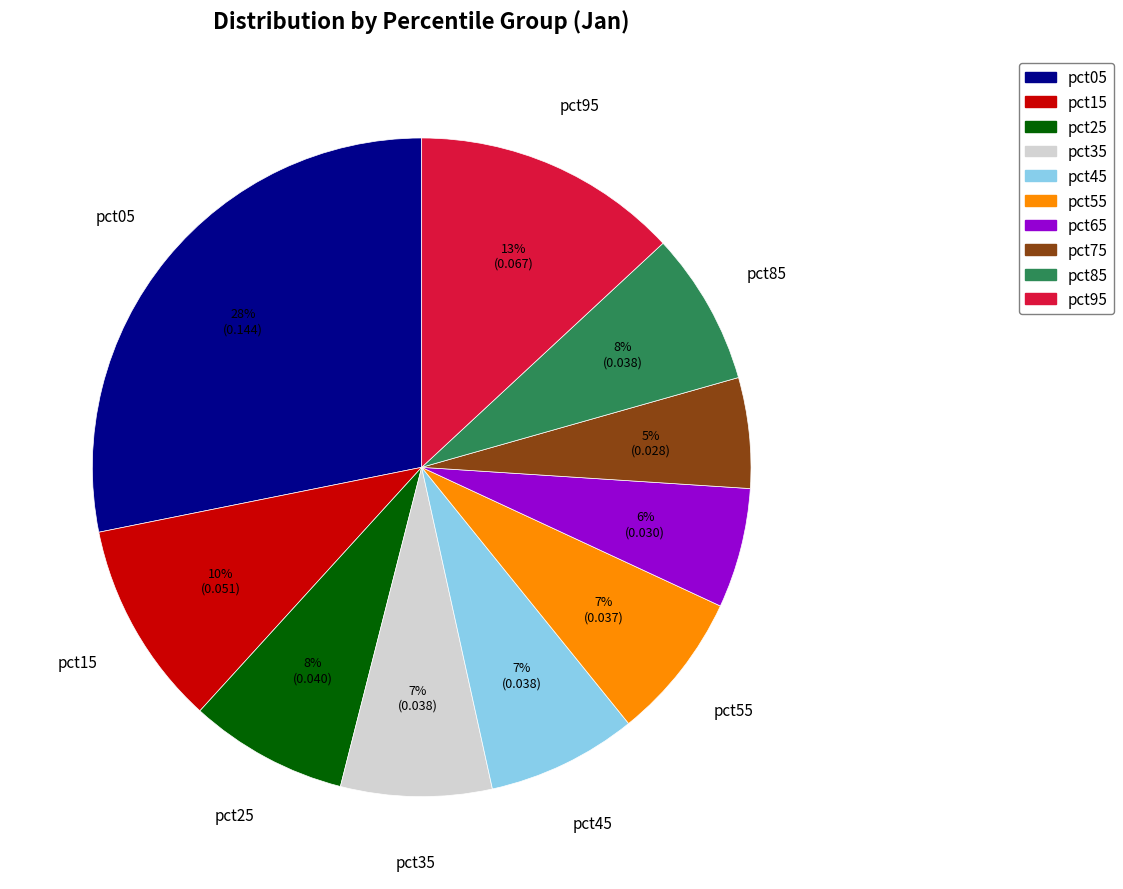

Between pct55 and pct05, which is larger?

pct05